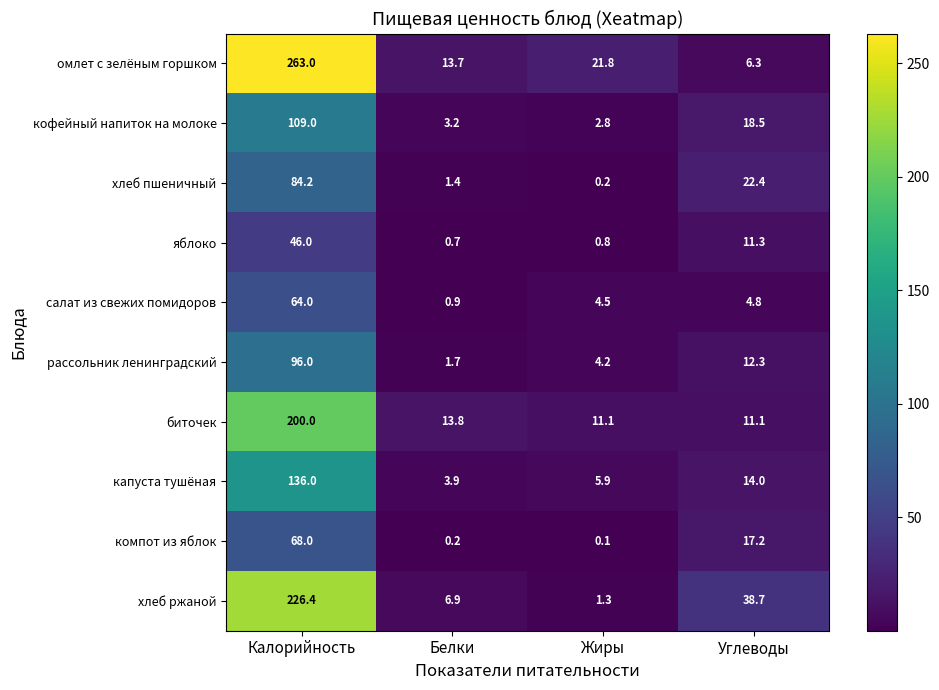

Is it true that омлет с зелёным горшком equals 263.0 at Калорийность?

True